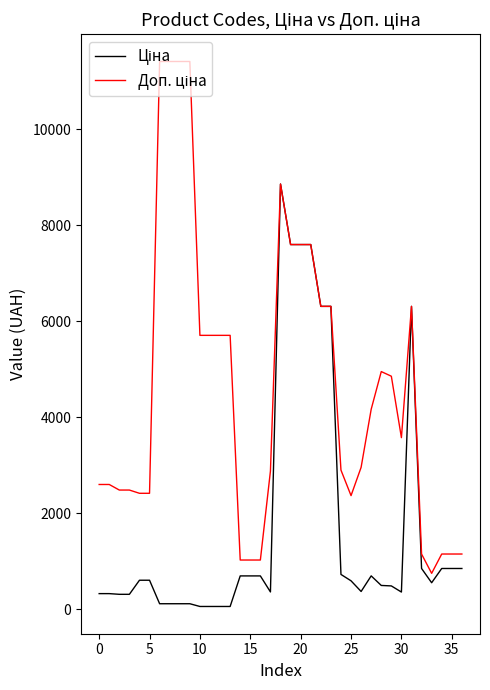

What is the maximum value shown in the chart?

11410.0